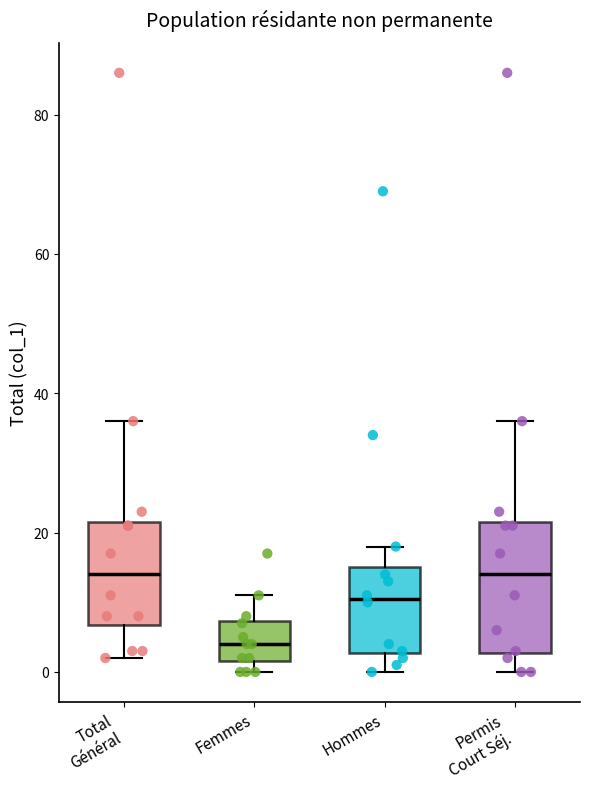

Where does the upper whisker of the box for Permis Court Séj. end on the y-axis? The values are not printed on the chart, so give them approximately, as read against the axis.

36